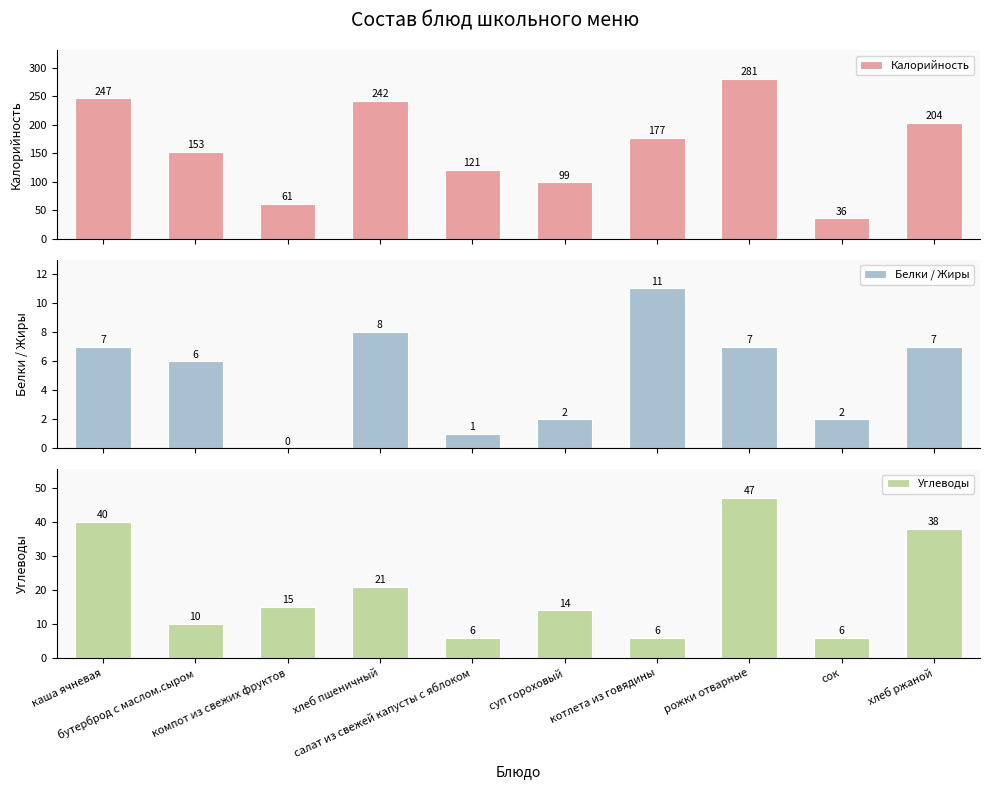

What is the highest value of the Калорийность series?

281